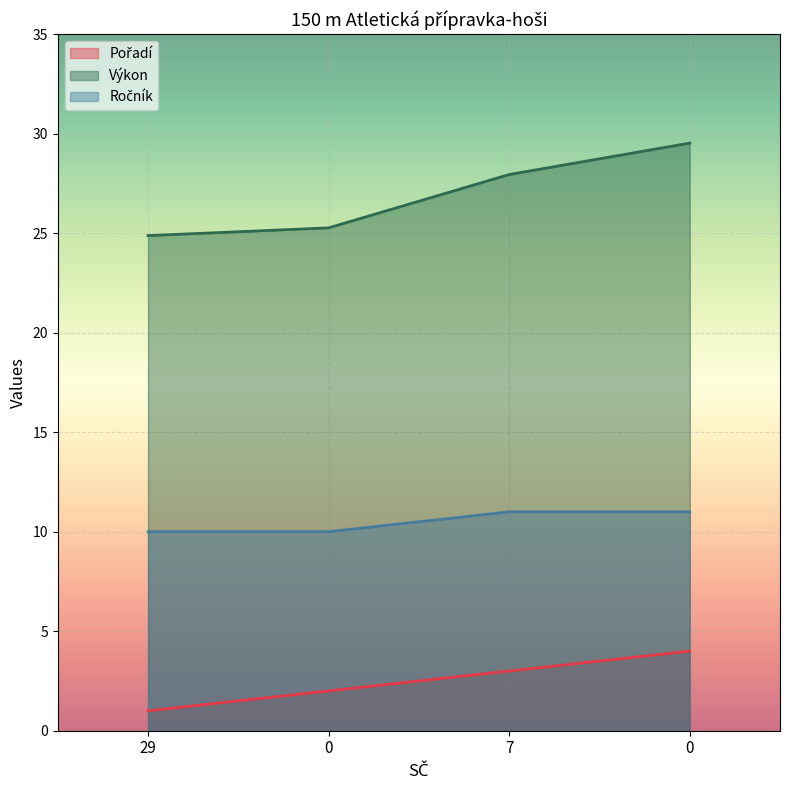

What is the average value of the Výkon series?

26.9